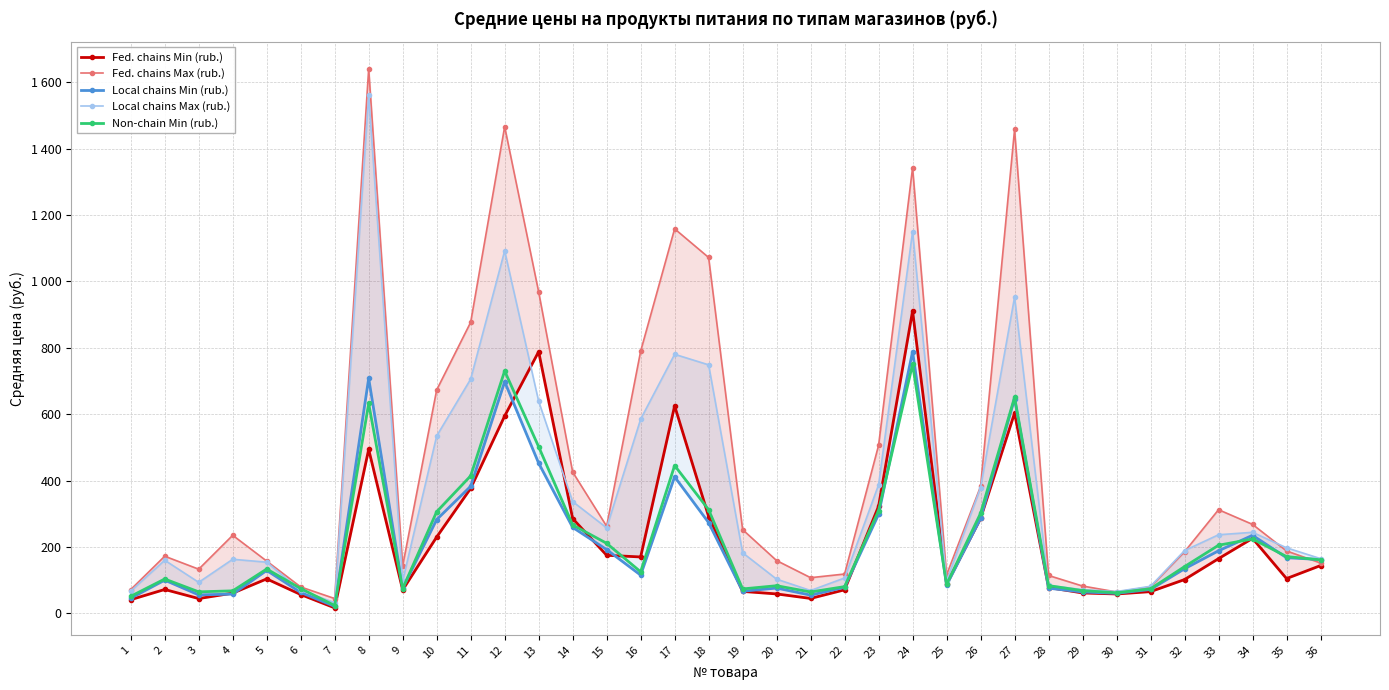

Is this an area chart (filled region under the line)?

No